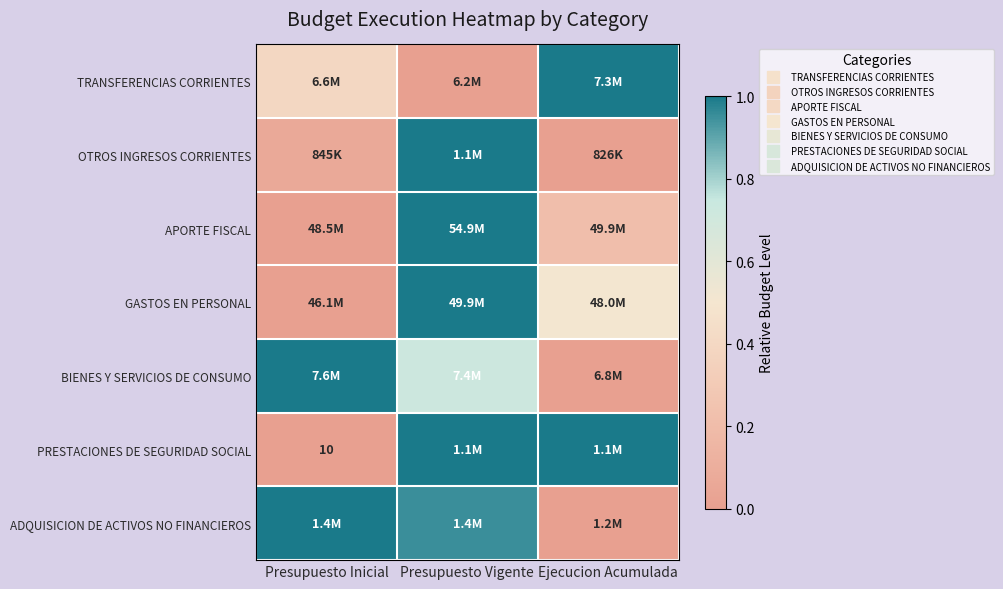

How many APORTE FISCAL values are between 0 and 1?

3